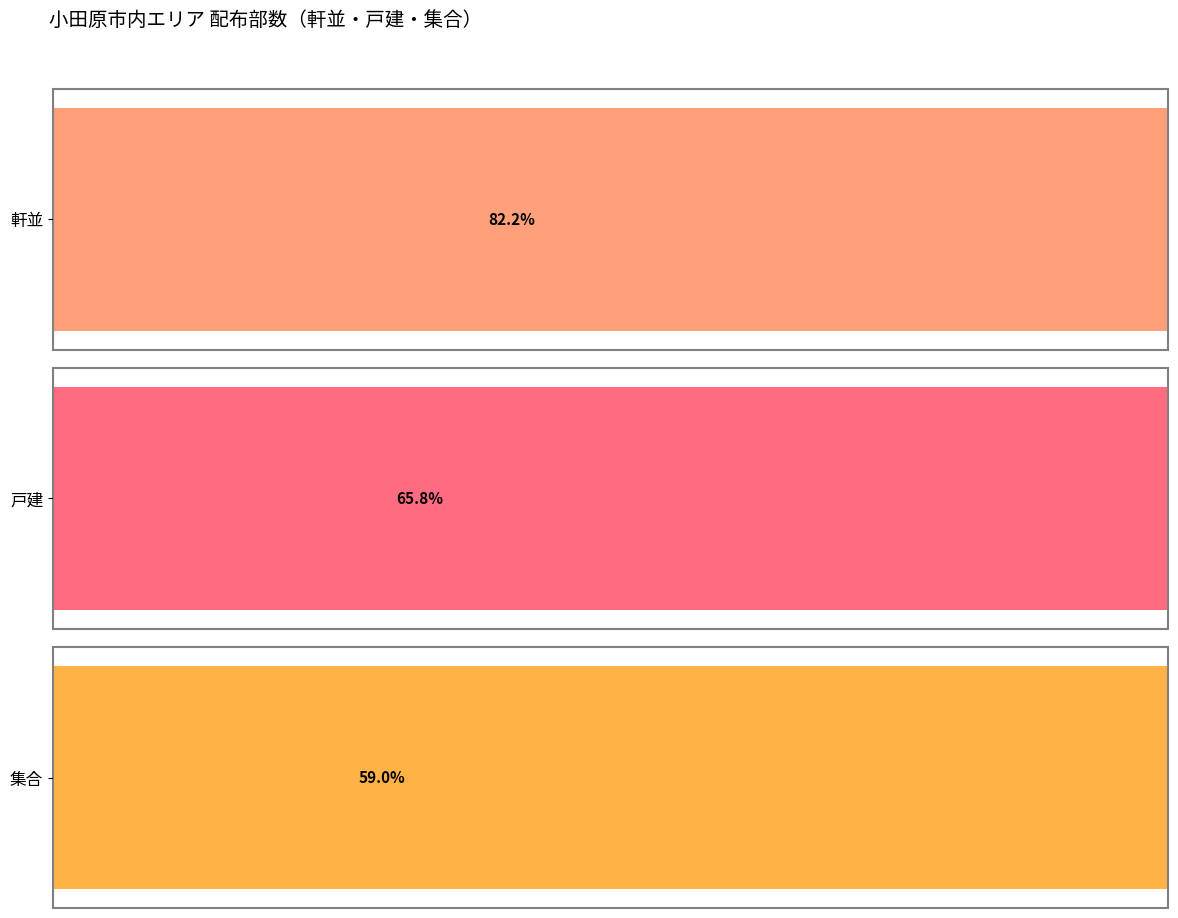

Does the chart contain any negative values?

No